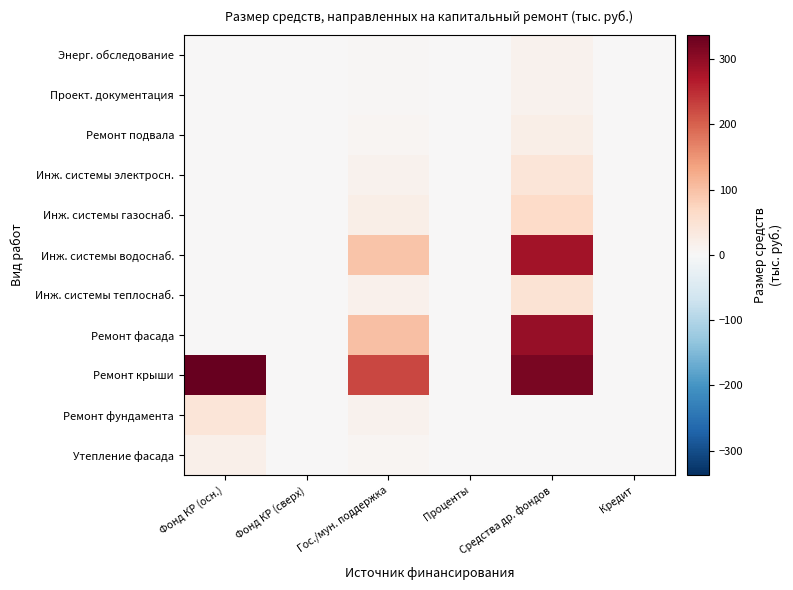

At how many categories does at least one series exceed 315?

2